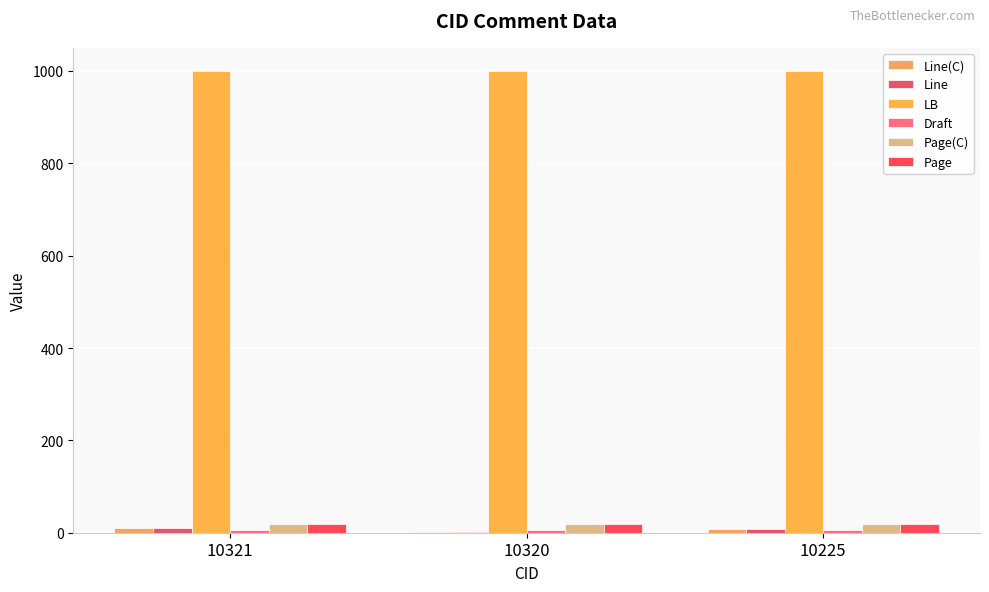

Are the bars grouped side by side (vs. stacked)?

Yes